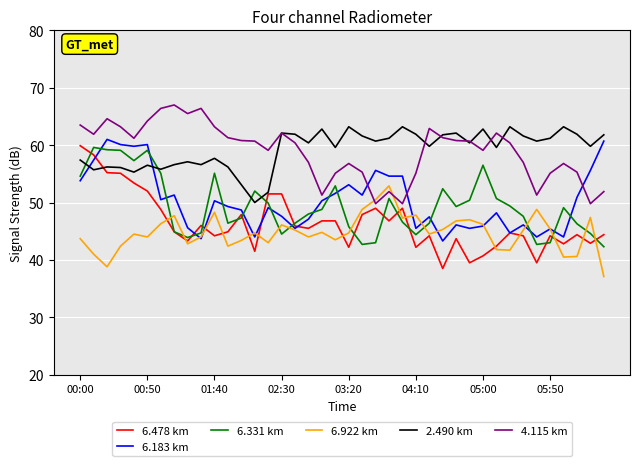

What is the maximum value shown in the chart?

67.0